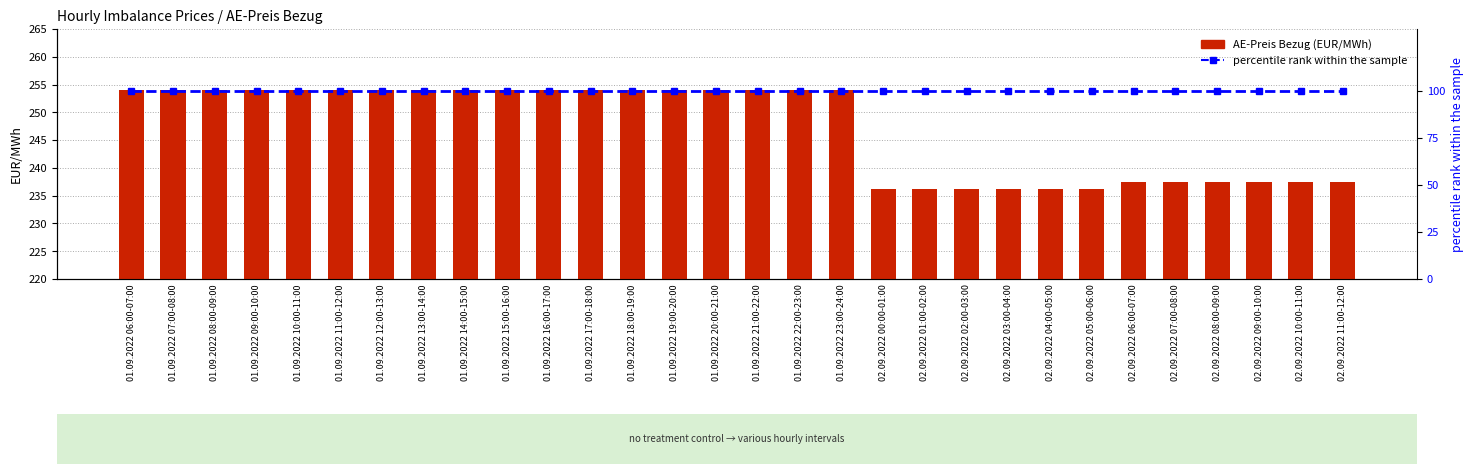

How many groups of bars are there?

30